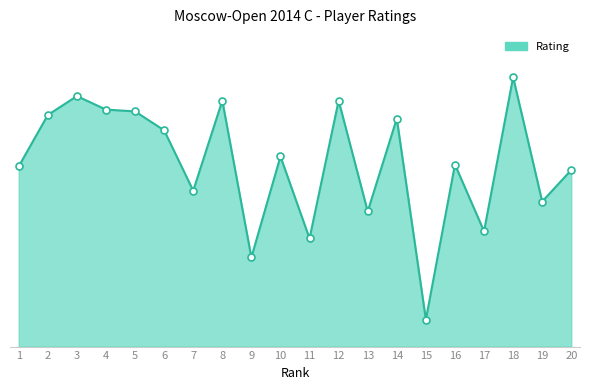

What is the change in value from 2 to 12?

+16